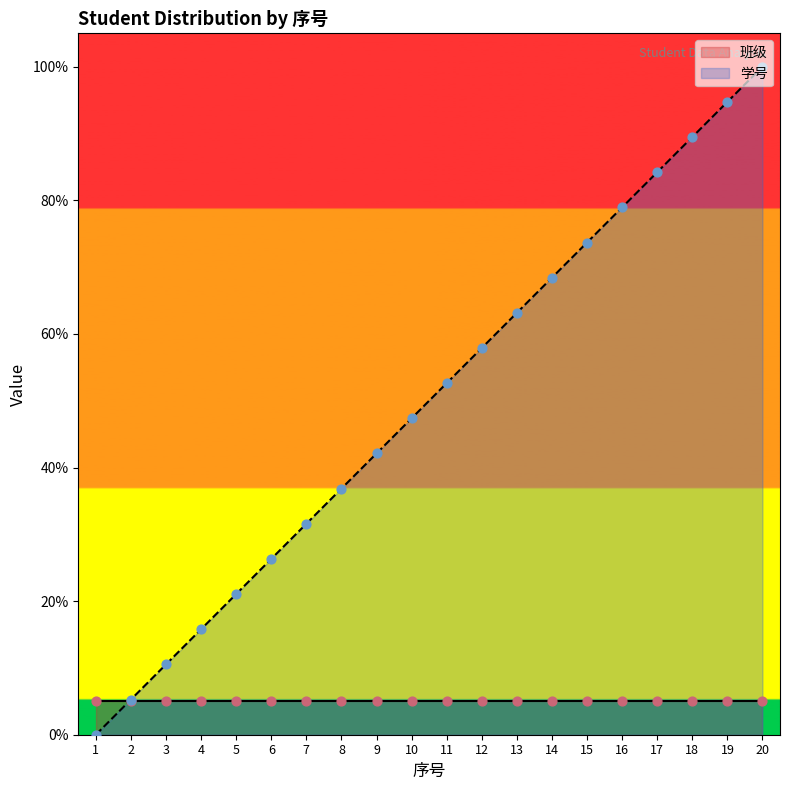

Which has a higher value, 10 or 16?

16